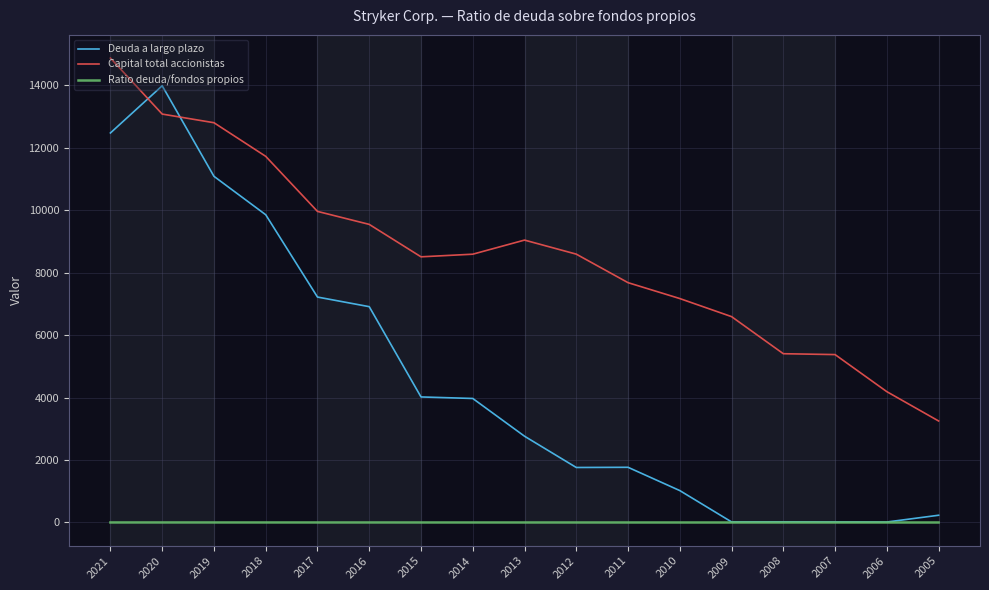

Does the chart display data point markers on the line(s)?

No